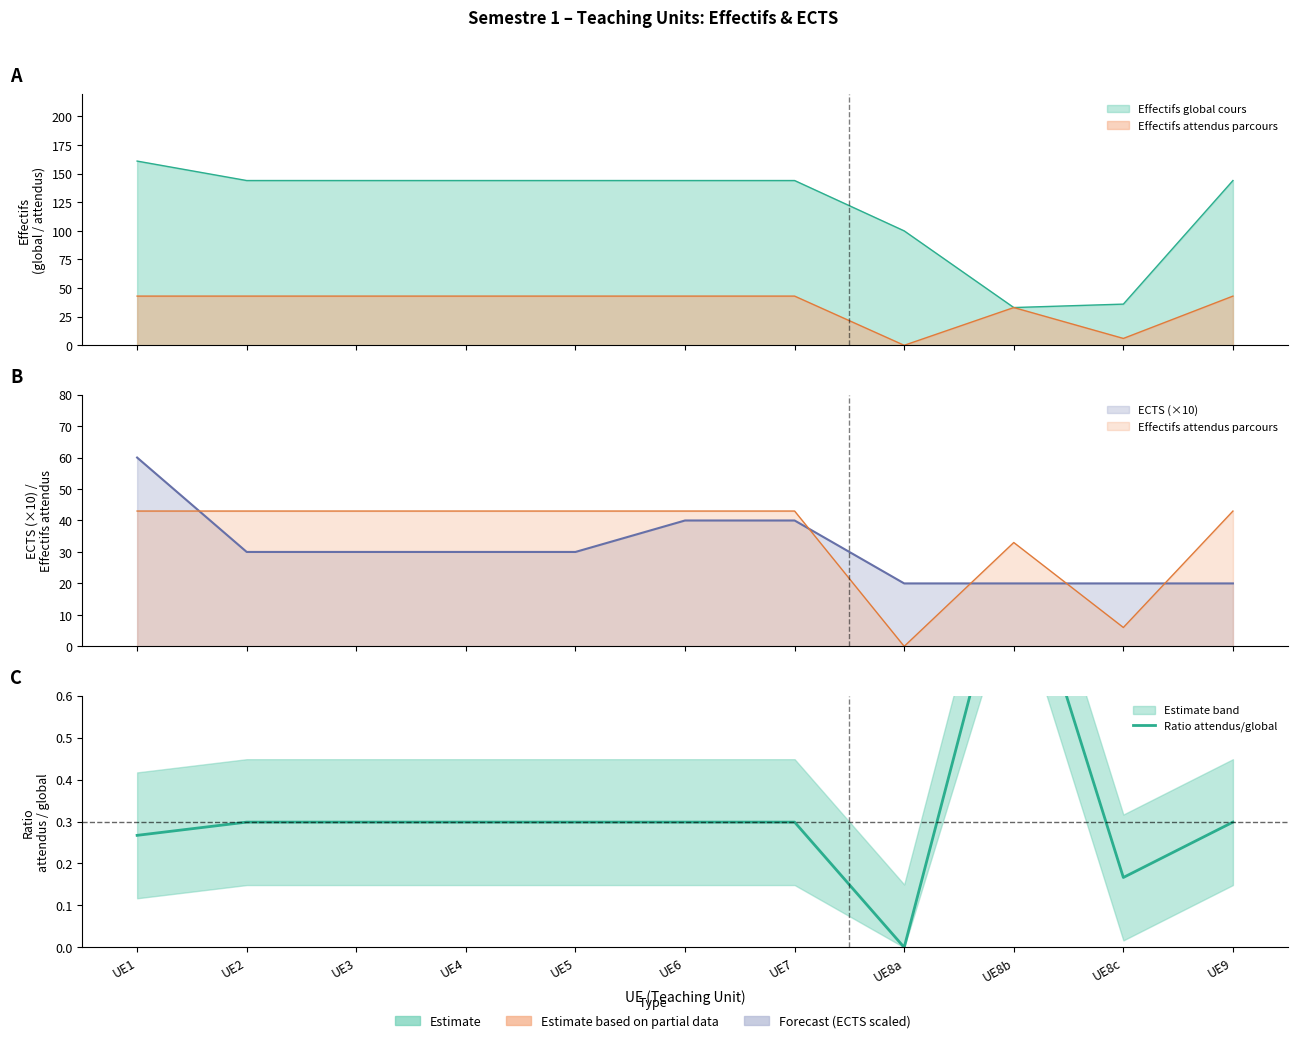

List the labels in order of value, largest first.

UE8b, UE2, UE3, UE4, UE5, UE6, UE7, UE9, UE1, UE8c, UE8a